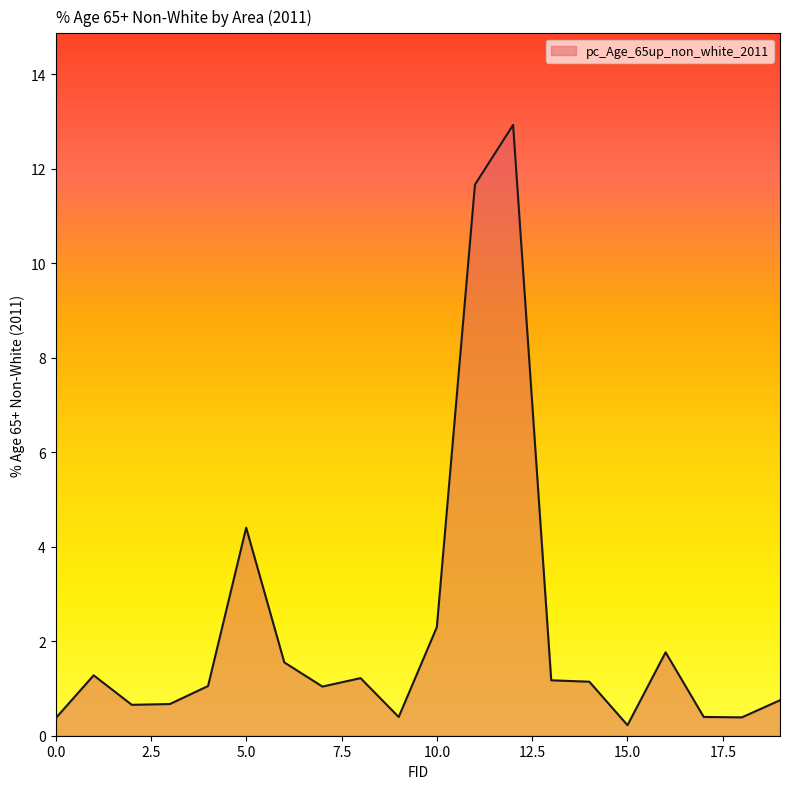

What is the difference between the second highest and minimum values?

11.4